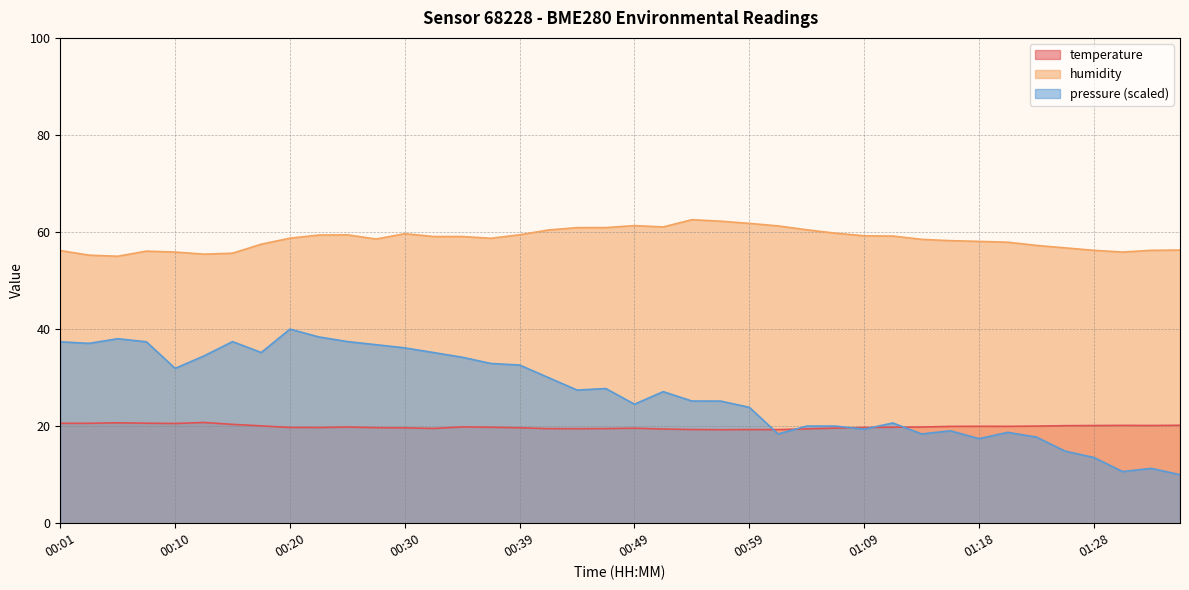

How many categories are shown in the chart?

40